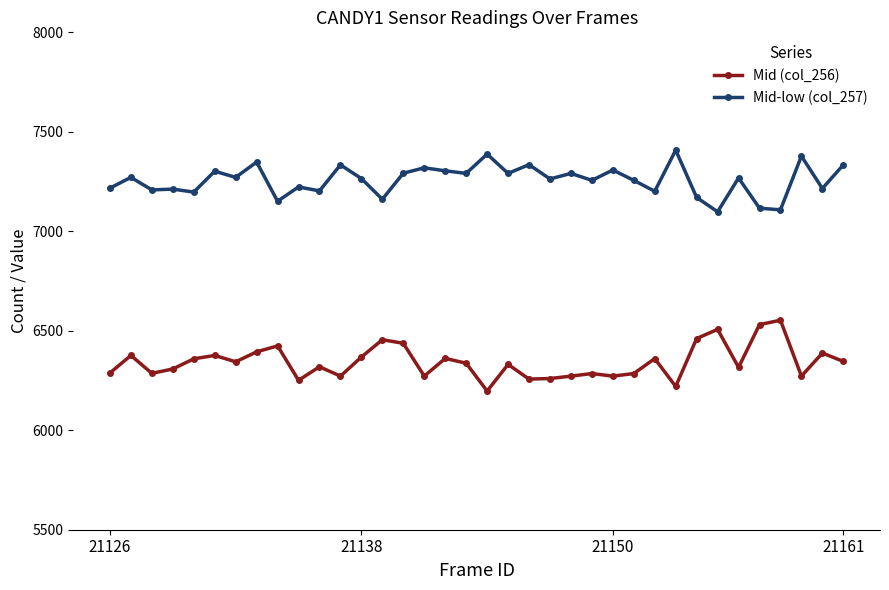

Which series has the largest total across all categories?

Mid-low (col_257)